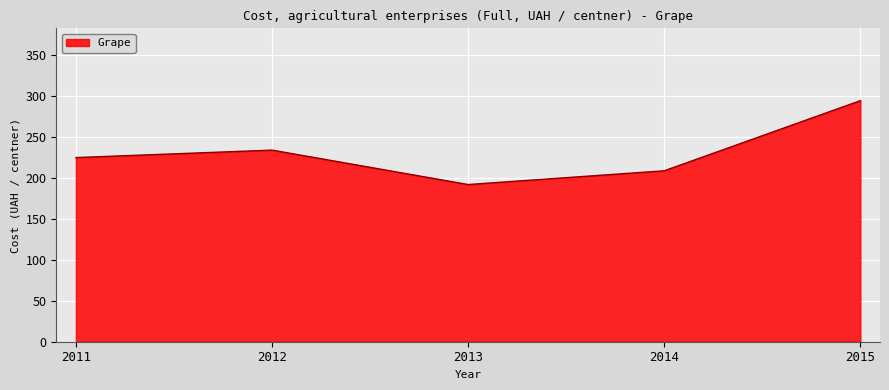

Rank the categories by value from highest to lowest.

2015, 2012, 2011, 2014, 2013